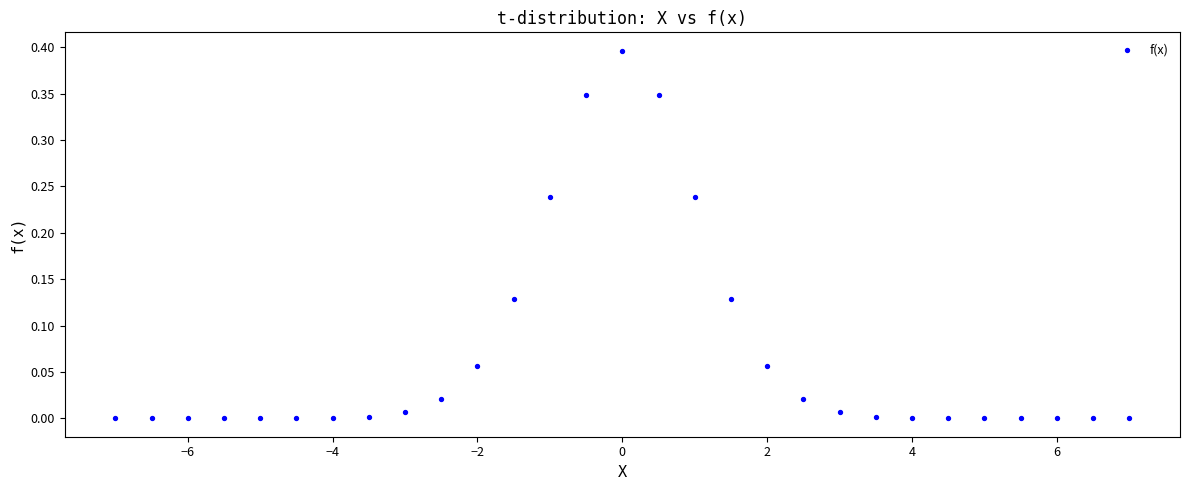

What is the range of X values (max minus min)?

14.0